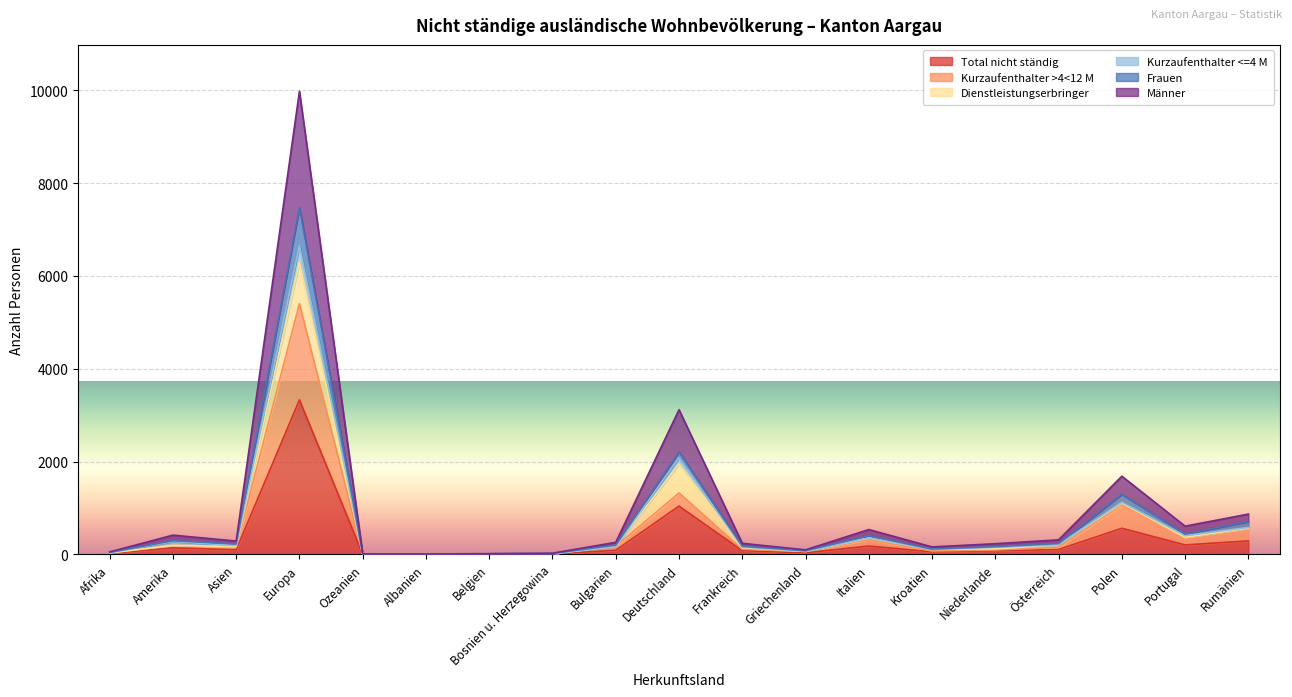

At which label does Total nicht ständig reach its peak?

Europa